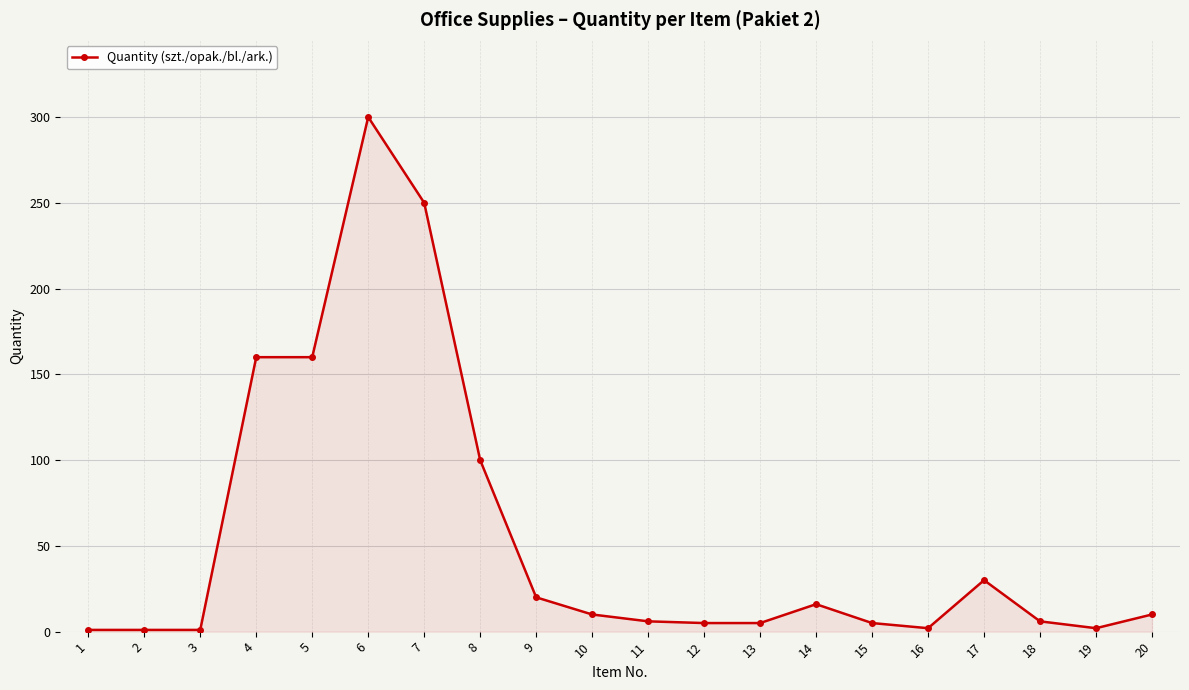

Is it true that the value at 4 is 42?

False